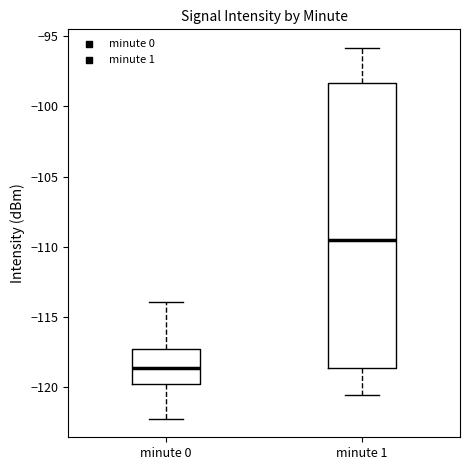

Reading left to right, read every box against the y-axis: the position of its median line, the range the box covers, and the ends of its whiskers. The values are not printed on the chart, so give them approximately, as read against the axis.

minute 0: median -118.5, box -119.5 to -117.5, whiskers -122.0 to -114.0
minute 1: median -109.5, box -118.5 to -98.5, whiskers -120.5 to -96.0